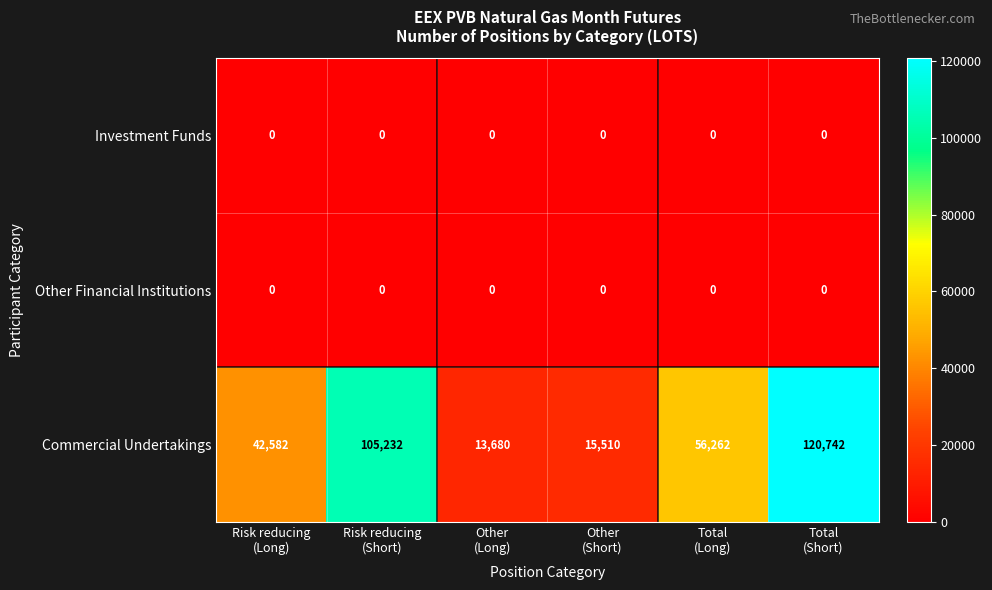

Which series has the largest total across all categories?

Commercial Undertakings